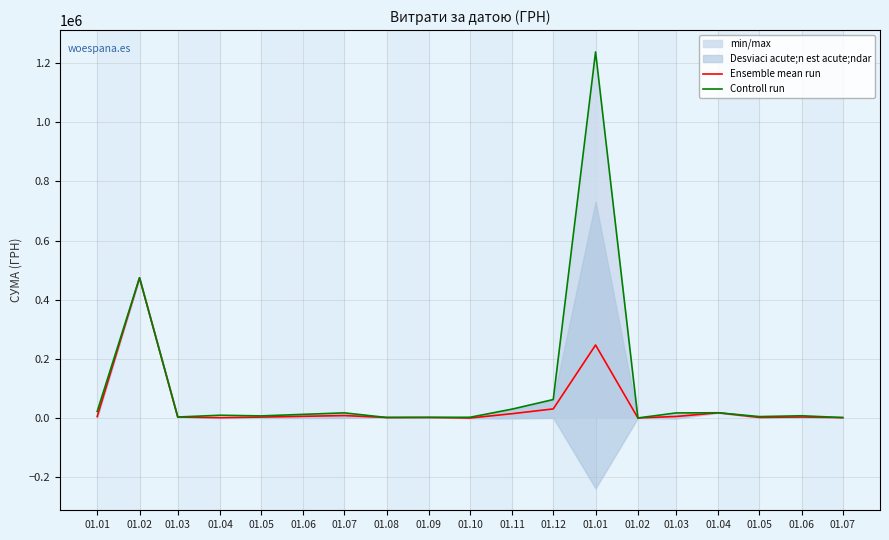

True or false: Controll run has more than 2 points higher than both neighbors.

True